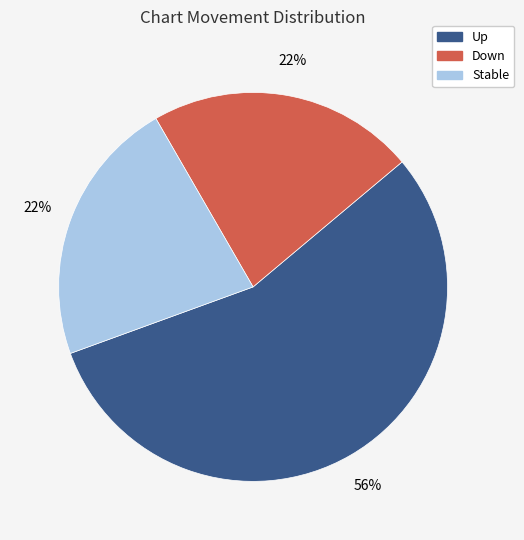

To the nearest percent, what is the combined percentage of Up and Stable?

78%